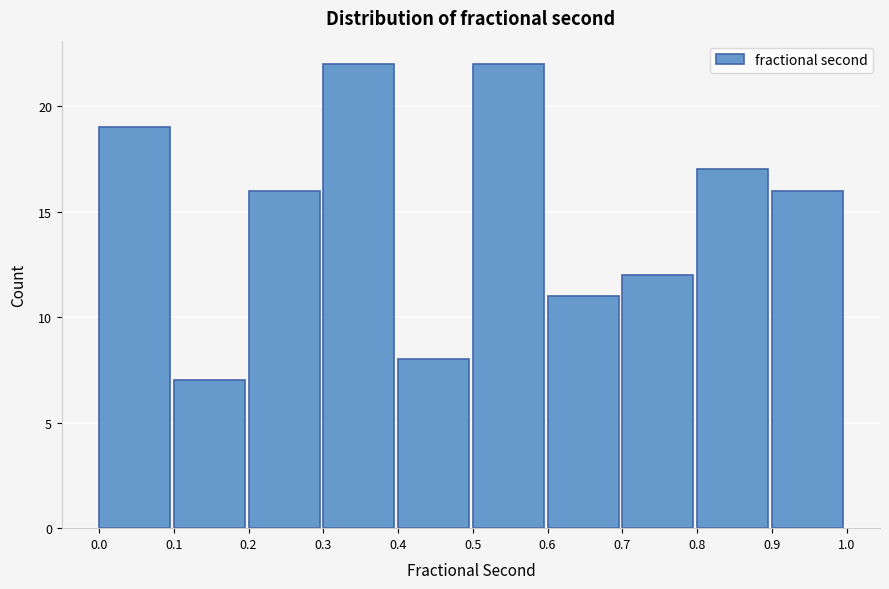

What is the height of the bar covering 0.3 to 0.4 on the x-axis? The values are not printed on the chart, so give them approximately, as read against the axis.

22